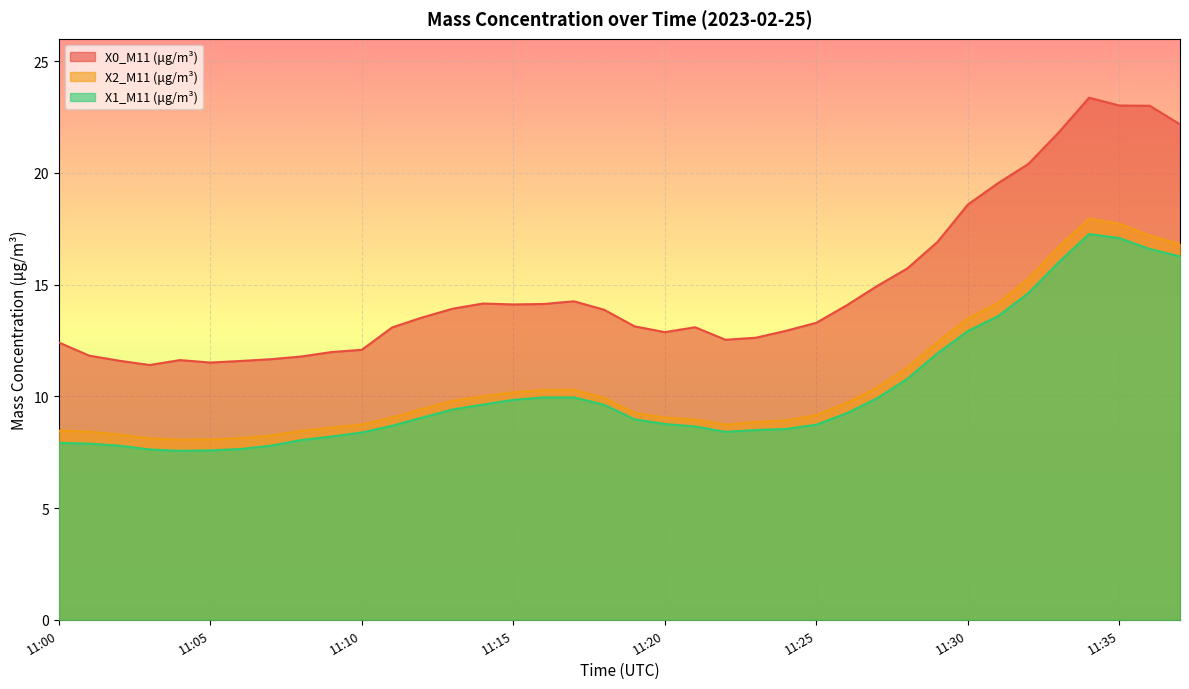

What is the average value of the X0_M11 (μg/m³) series?

14.9